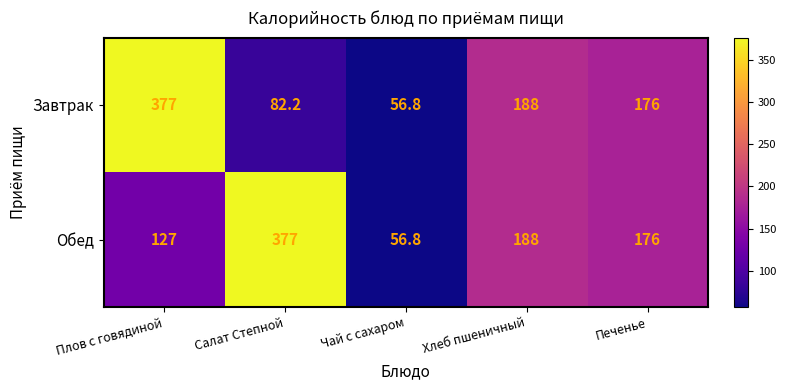

The value of Завтрак at Хлеб пшеничный is 288.8. True or false?

False